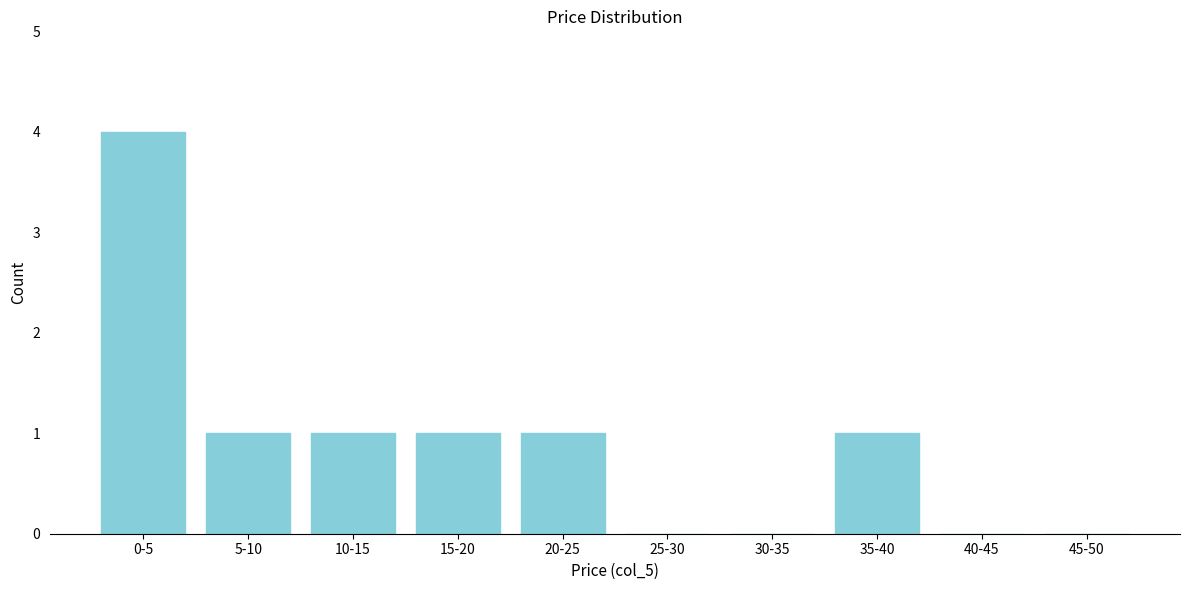

Reading left to right, what are all the values shown in this chart?

0-5=4	5-10=1	10-15=1	15-20=1	20-25=1	25-30=0	30-35=0	35-40=1	40-45=0	45-50=0